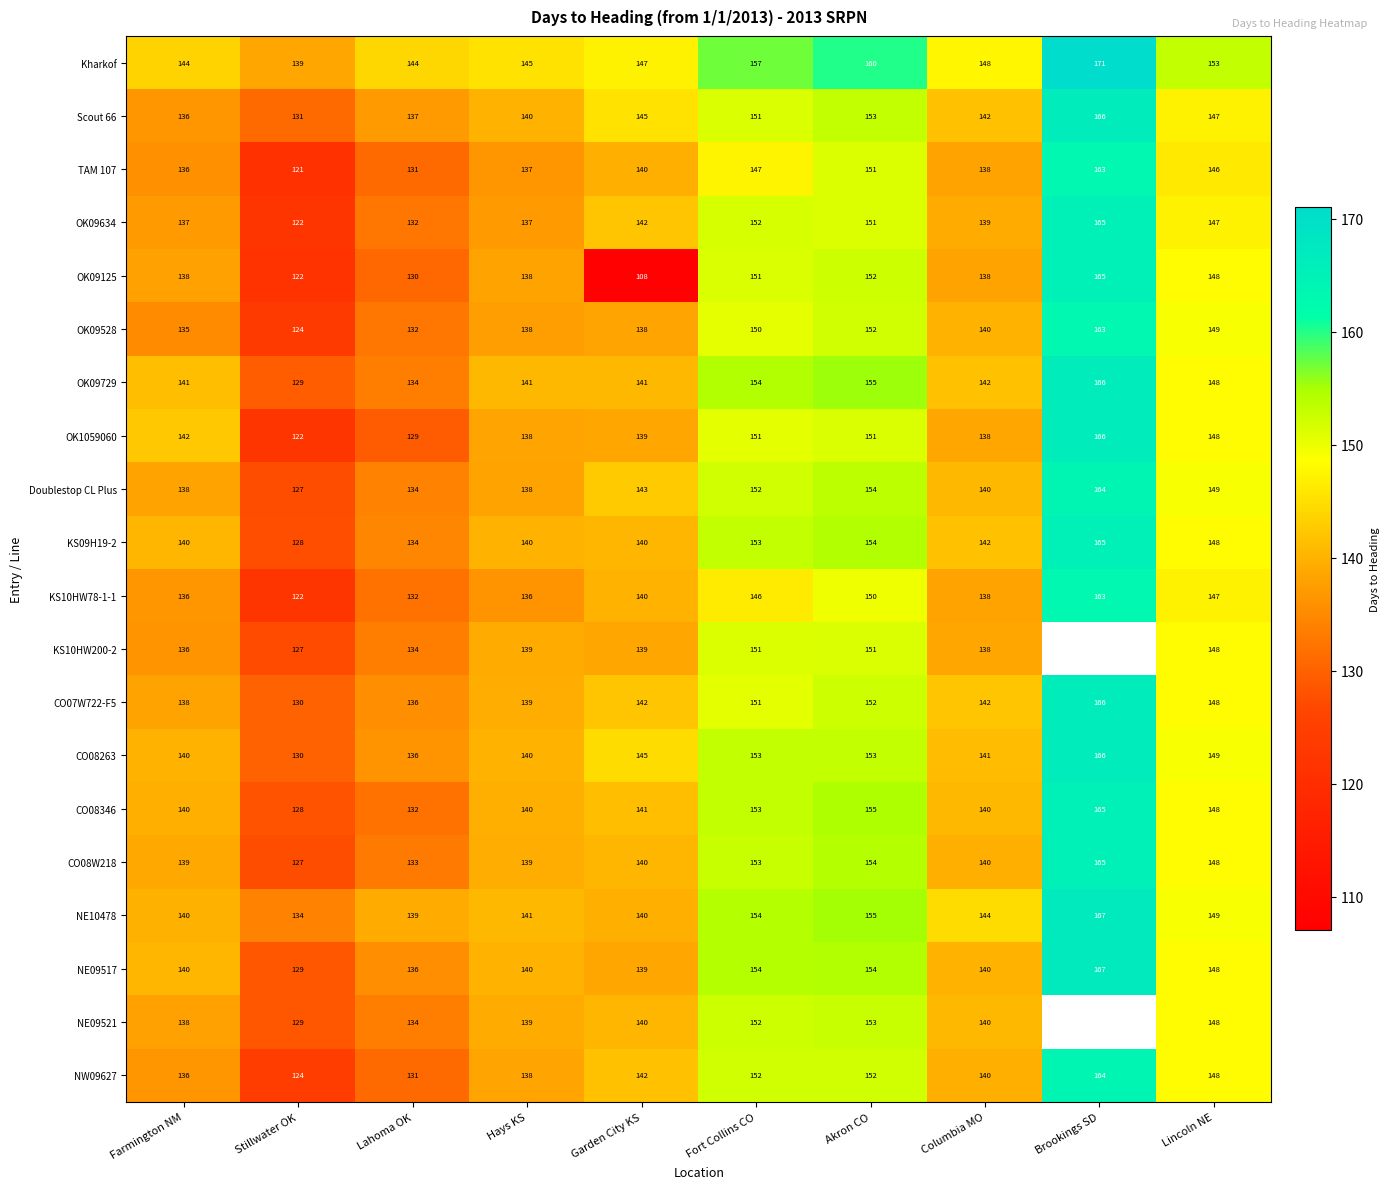

Is it true that OK1059060 equals 74.0 at Stillwater OK?

False